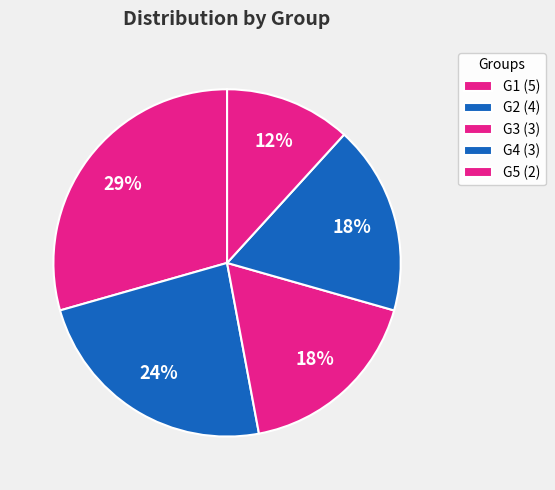

To the nearest percent, what portion does G3 represent?

18%